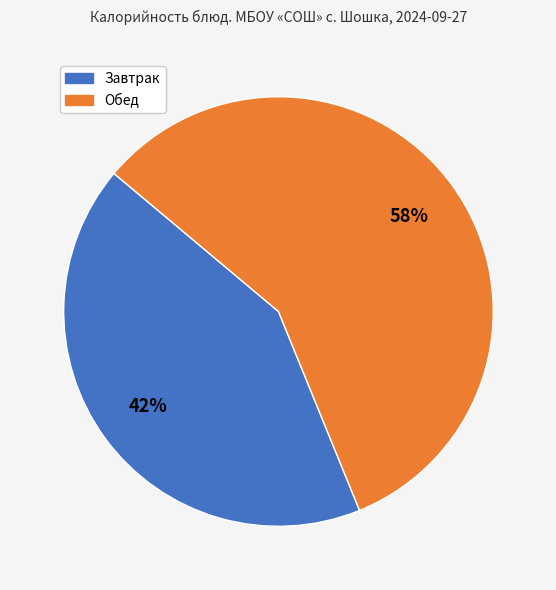

Does any single category account for the majority?

Yes